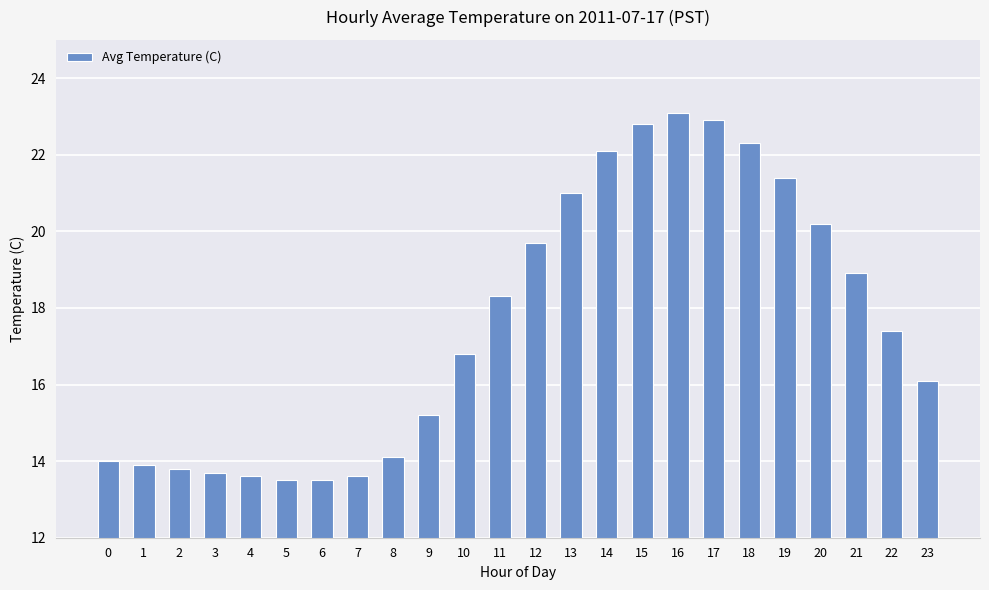

What is the minimum value shown in the chart?

13.5